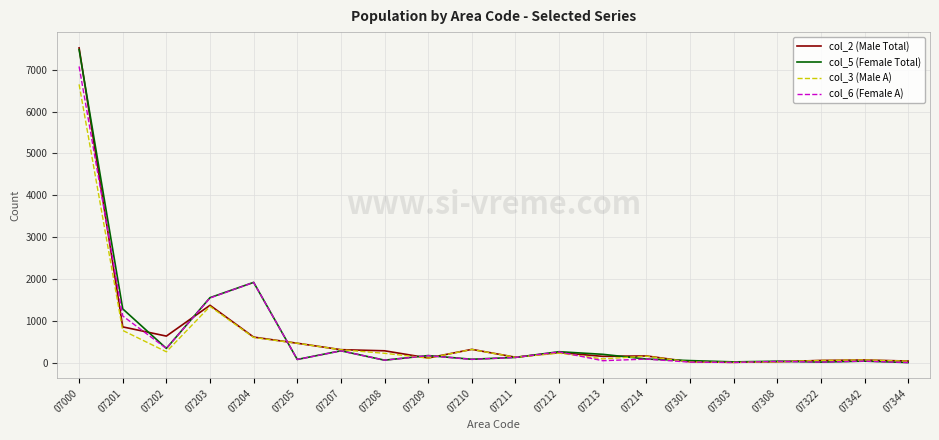

What is the lowest value of the col_2 (Male Total) series?

11